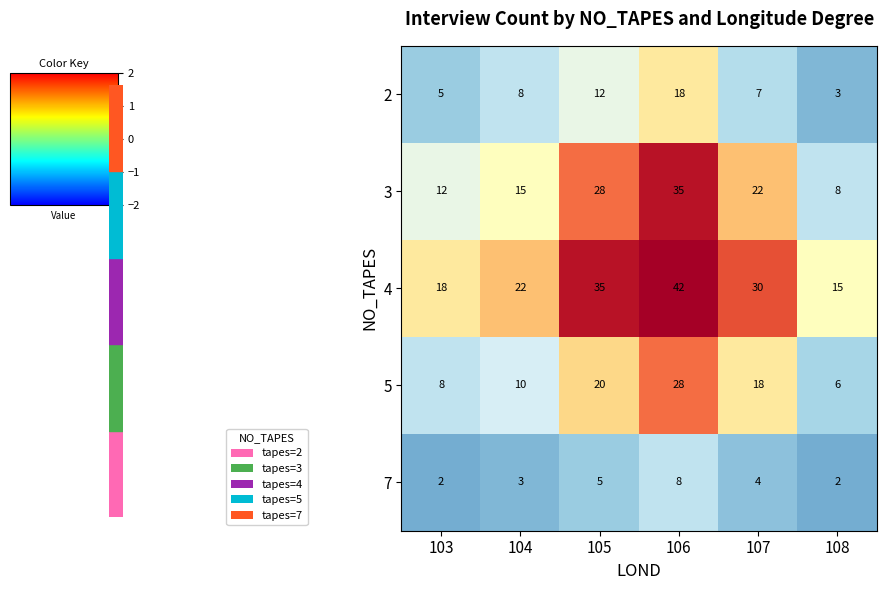

What is the difference between the highest and lowest values at 107?

26